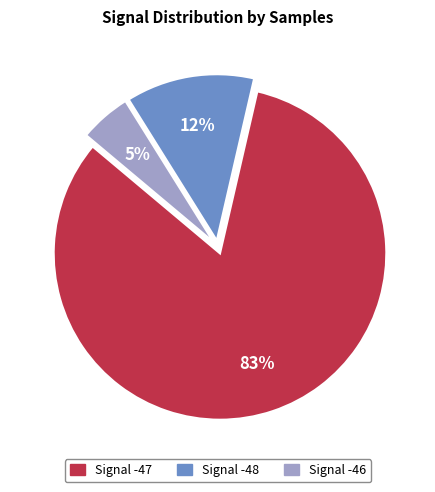

Is there any slice that represents more than half of the pie?

Yes